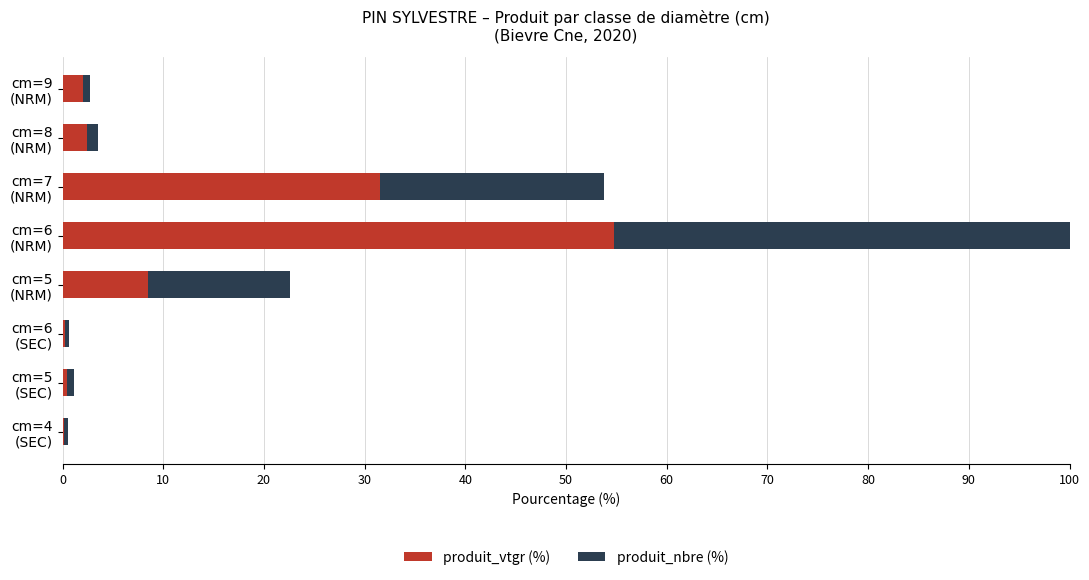

Which series has the largest total across all categories?

produit_vtgr (%)